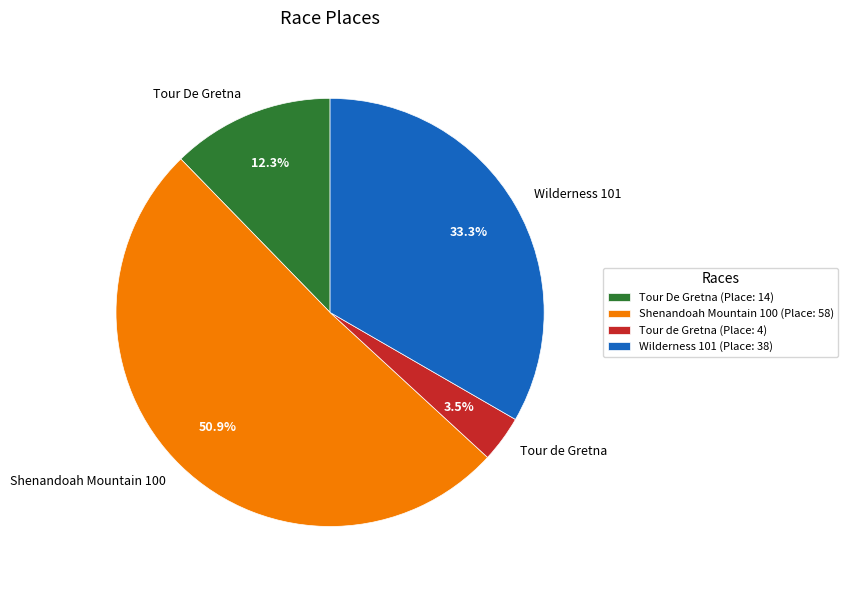

The Tour de Gretna slice represents 18% of the pie. True or false?

False